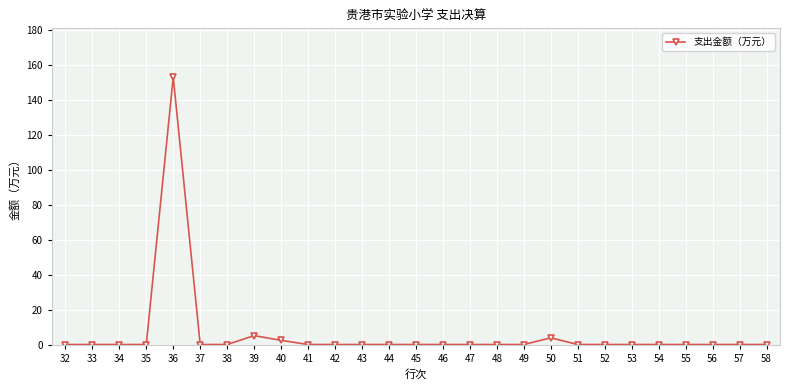

The value at 48 is 0.0. True or false?

True